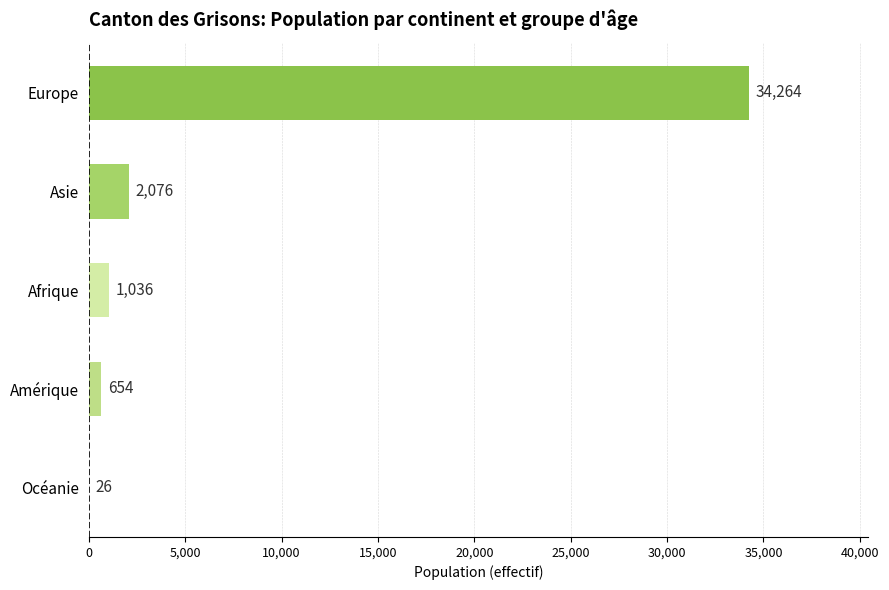

Approximately how many times larger is the value at Afrique compared to Amérique?

1.6